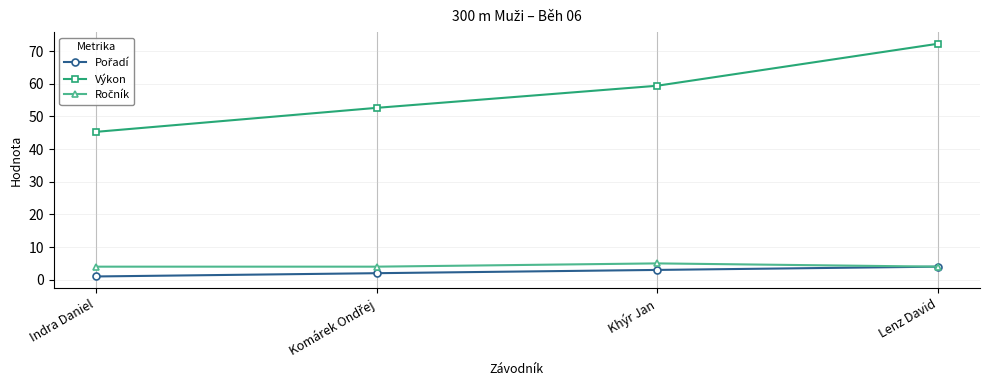

Which series changed the most between Indra Daniel and Lenz David?

Výkon